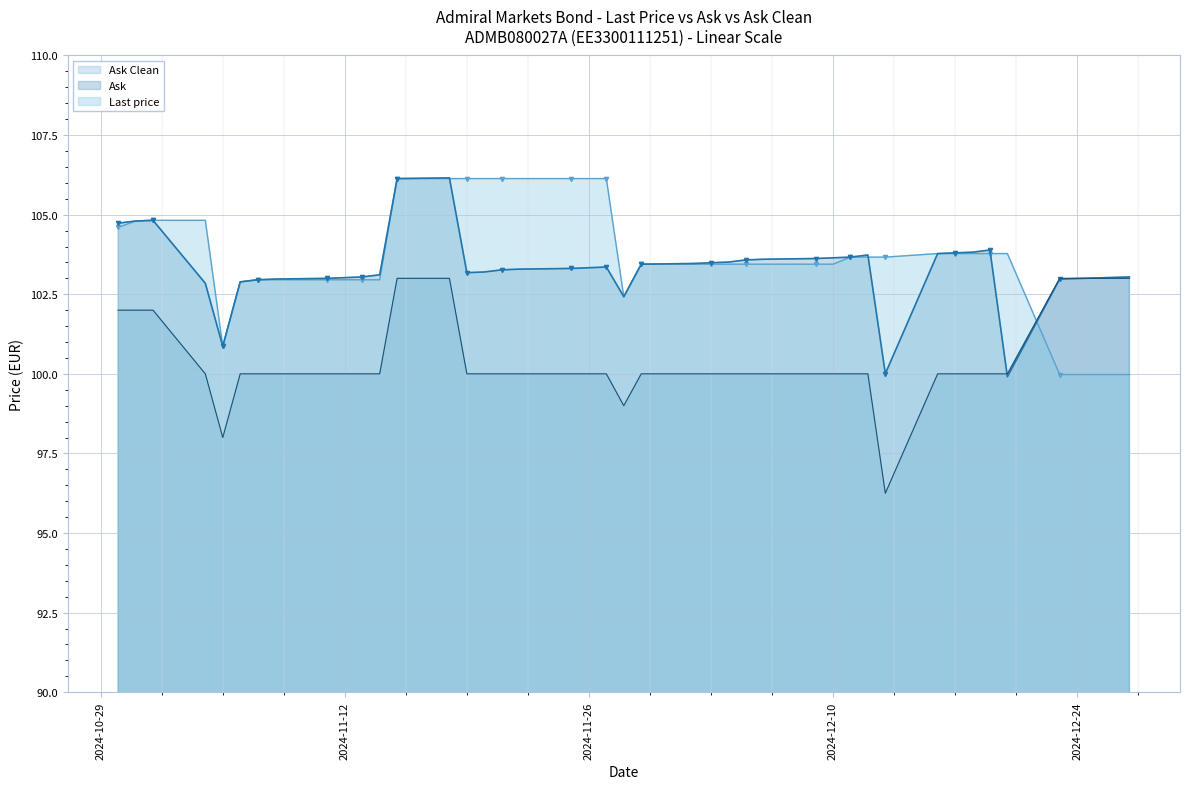

How many intersections are there between Ask Clean and Last price?

1